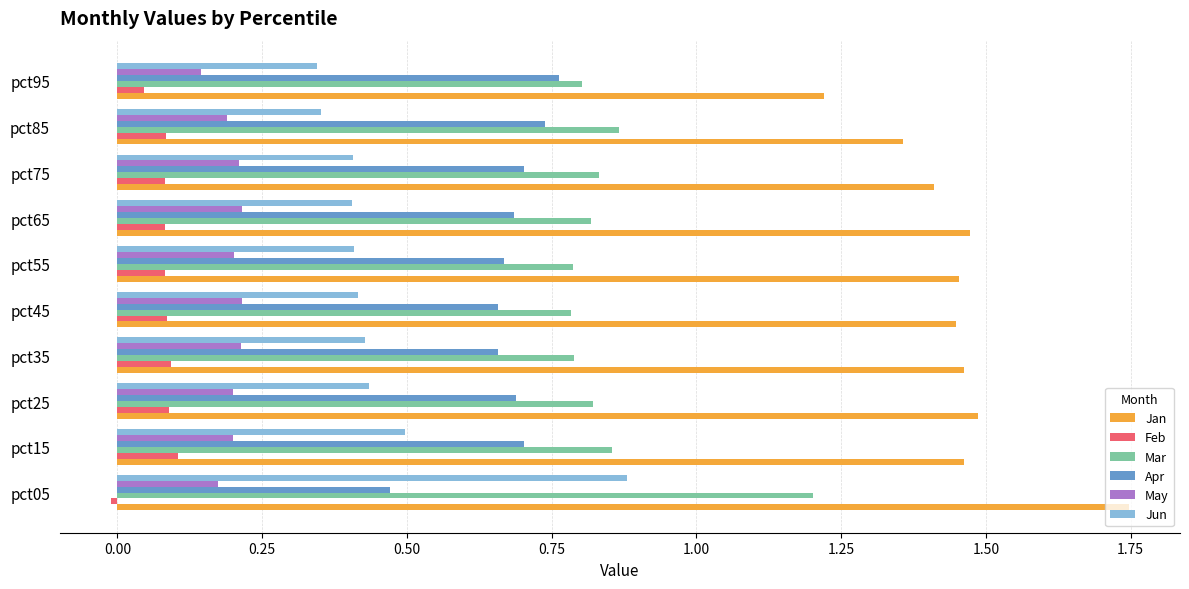

What is the sum of all Mar values?

8.6